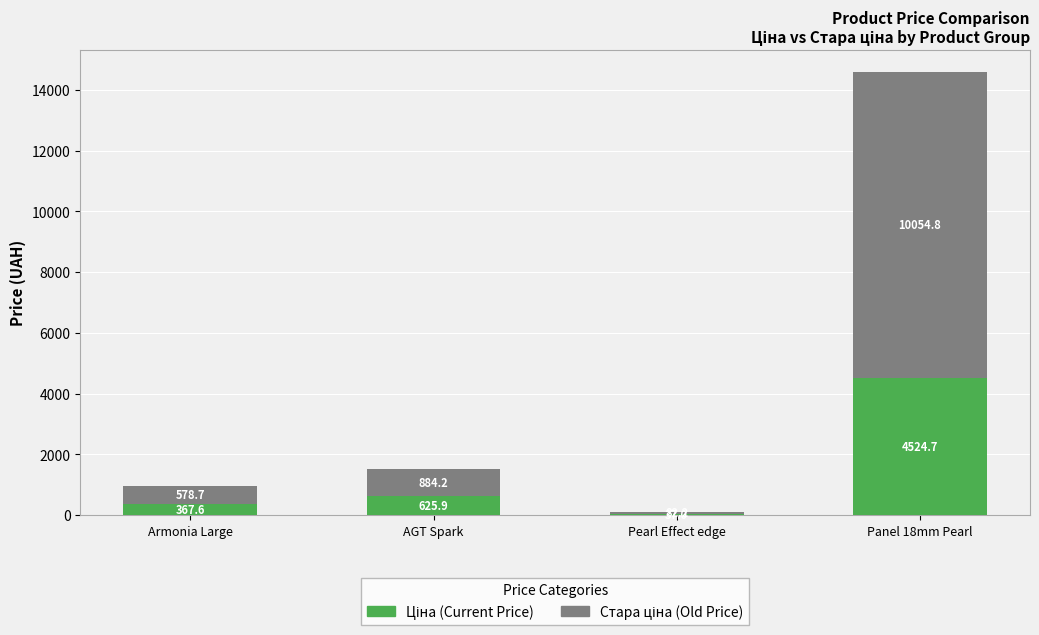

What is the total value across all series at Armonia Large?

946.3